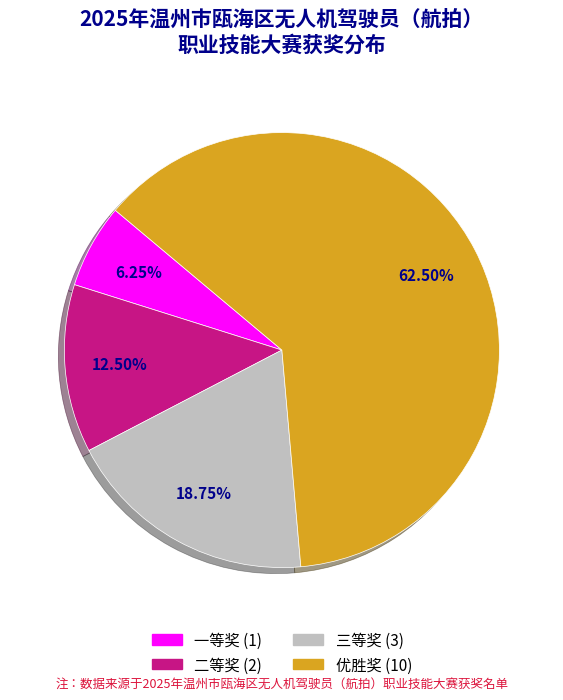

Combined, do 一等奖 and 二等奖 account for over 50%?

No